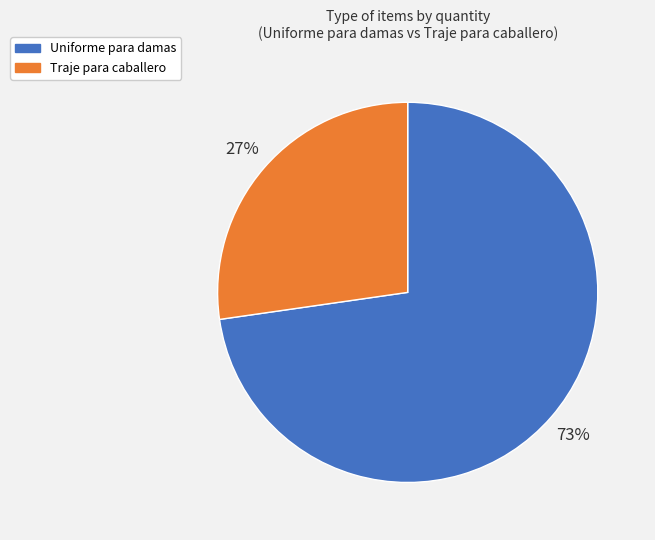

To the nearest percent, what is the combined percentage of Uniforme para damas and Traje para caballero?

100%